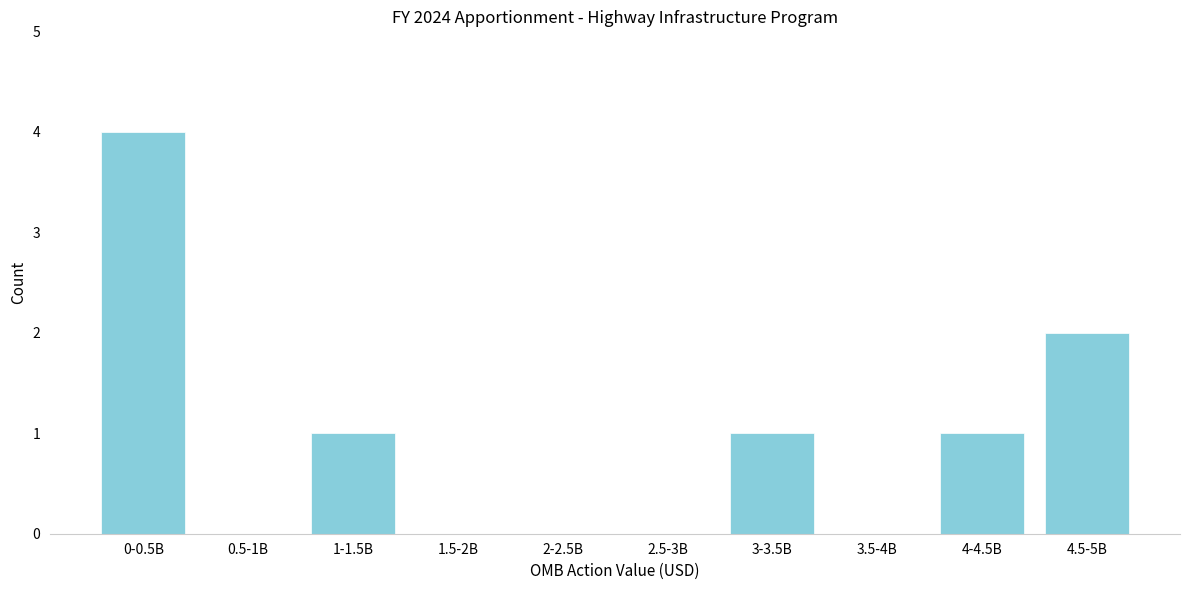

Reading right to left, list all the values displayed in this chart.

4.5-5B=2	4-4.5B=1	3.5-4B=0	3-3.5B=1	2.5-3B=0	2-2.5B=0	1.5-2B=0	1-1.5B=1	0.5-1B=0	0-0.5B=4